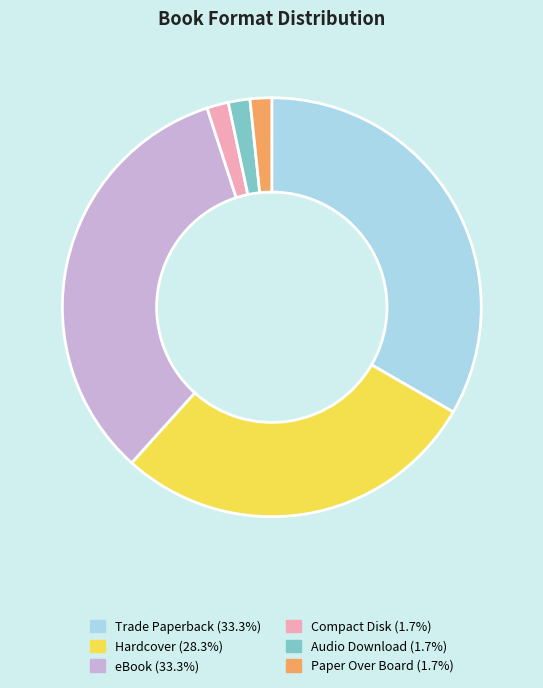

How many slices are in this pie chart?

6